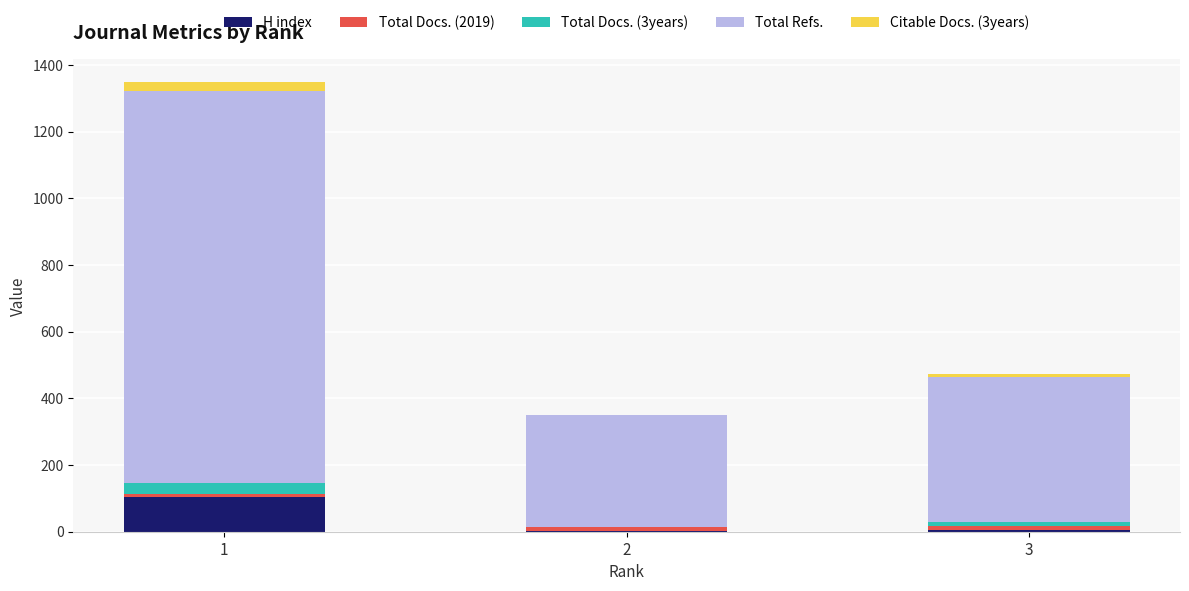

What is the highest value of the H index series?

105